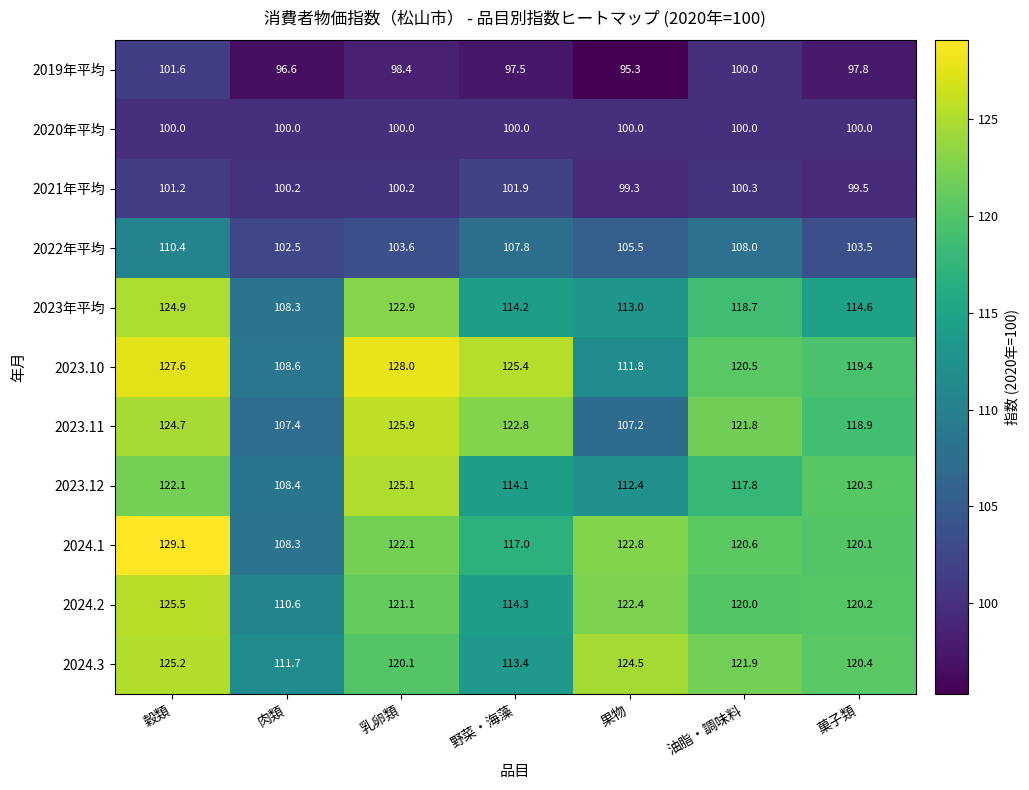

What is the total value across all series at 肉類?

1162.6